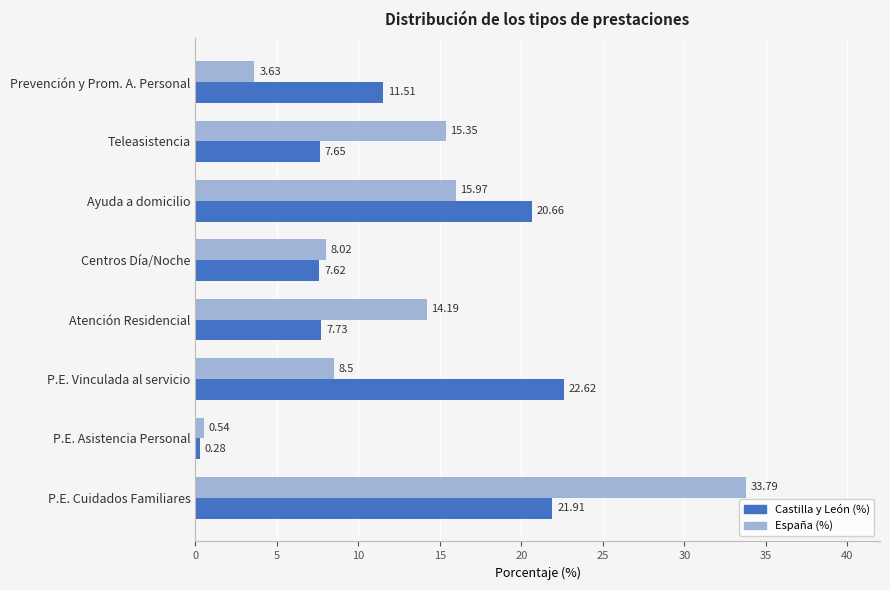

Which category has the lowest value in the Castilla y León (%) series?

P.E. Asistencia Personal